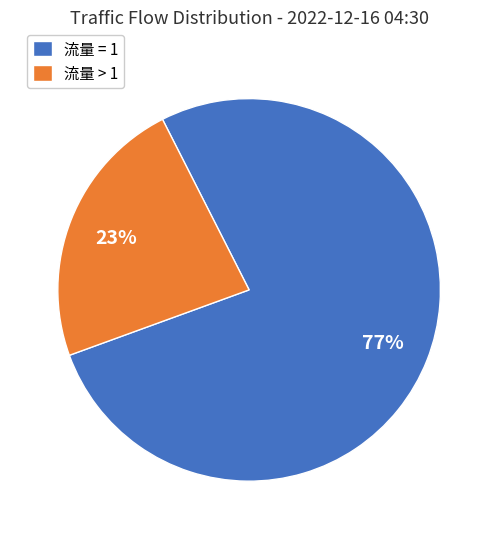

Which has a higher value, 流量 > 1 or 流量 = 1?

流量 = 1